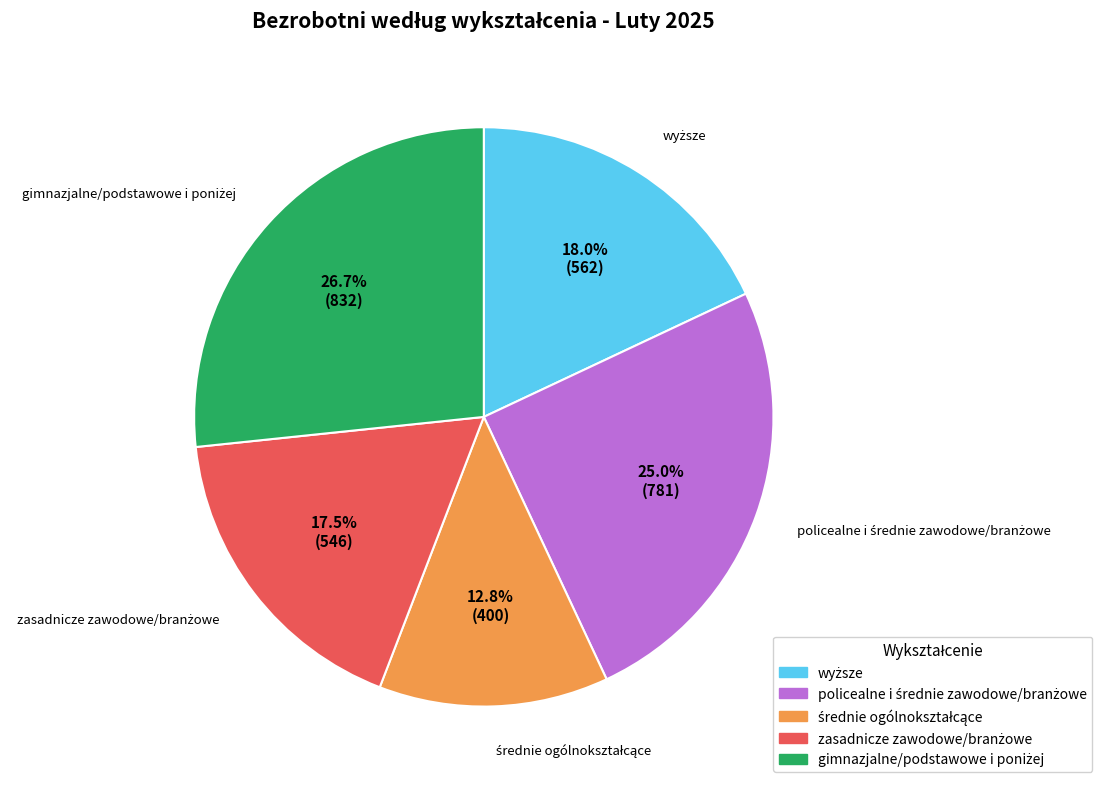

Does any single category account for the majority?

No